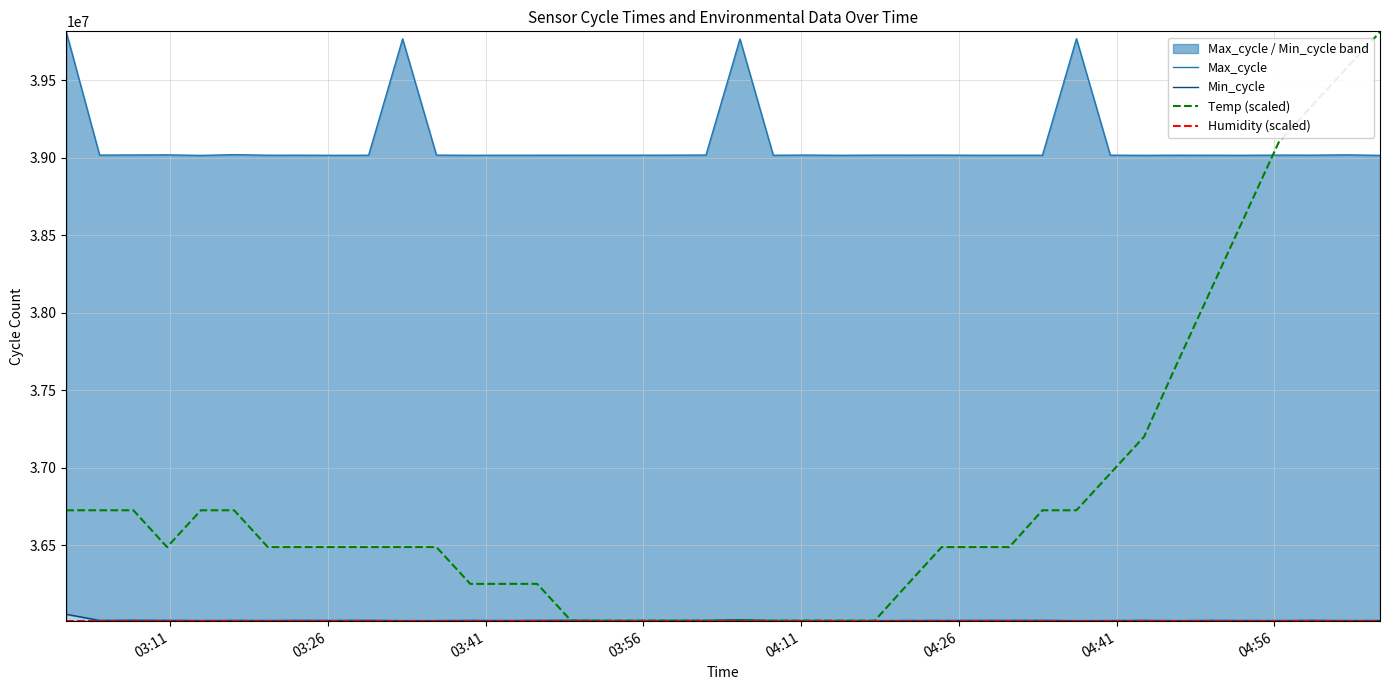

What is the lowest value of the Temp (scaled) series?

36012720.0